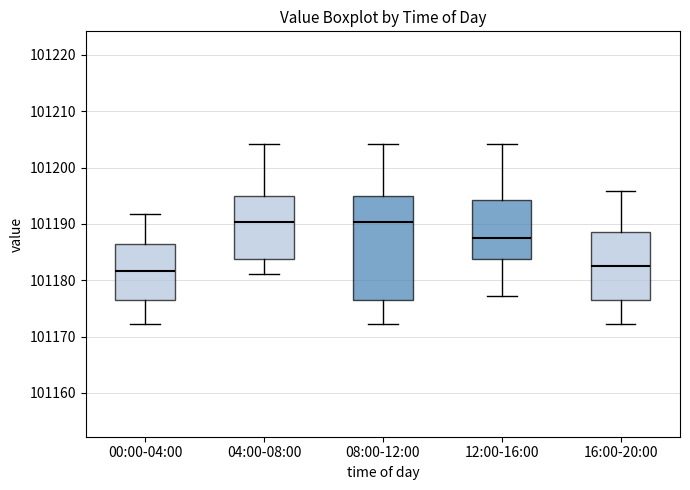

Where is the upper edge of the box for 00:00-04:00 on the y-axis? The values are not printed on the chart, so give them approximately, as read against the axis.

101186